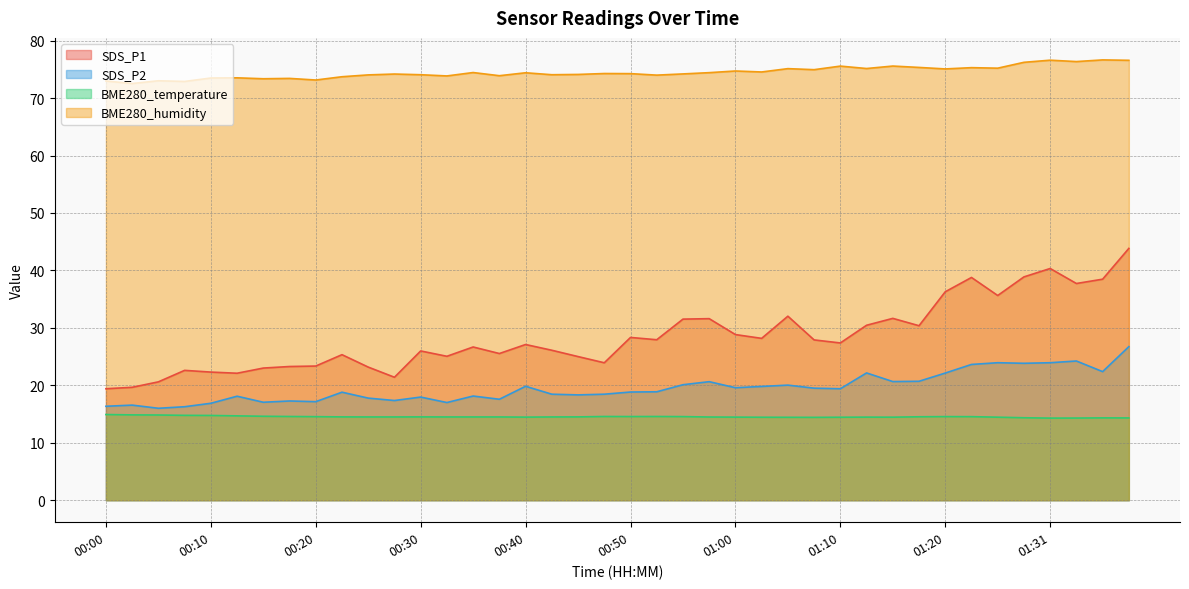

True or false: SDS_P2 and BME280_humidity intersect in this chart.

False